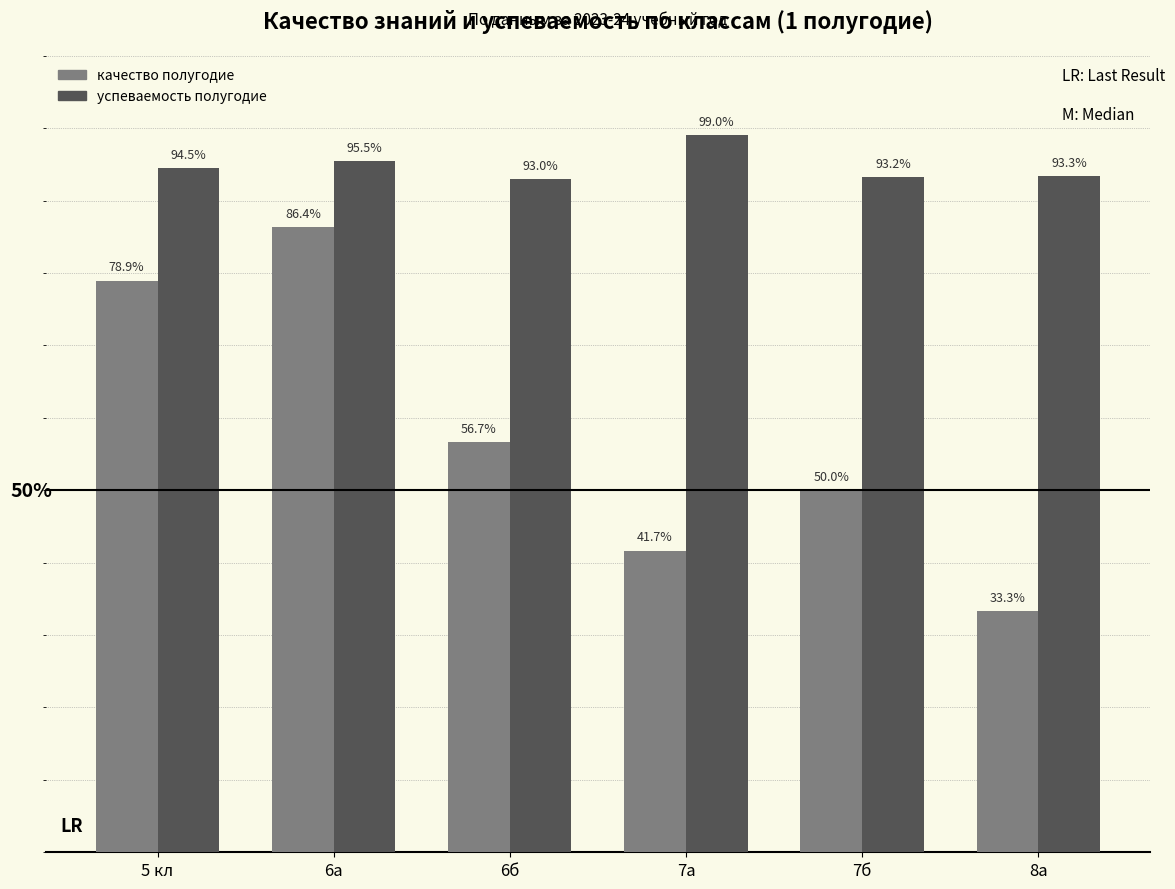

Does the chart contain any negative values?

No